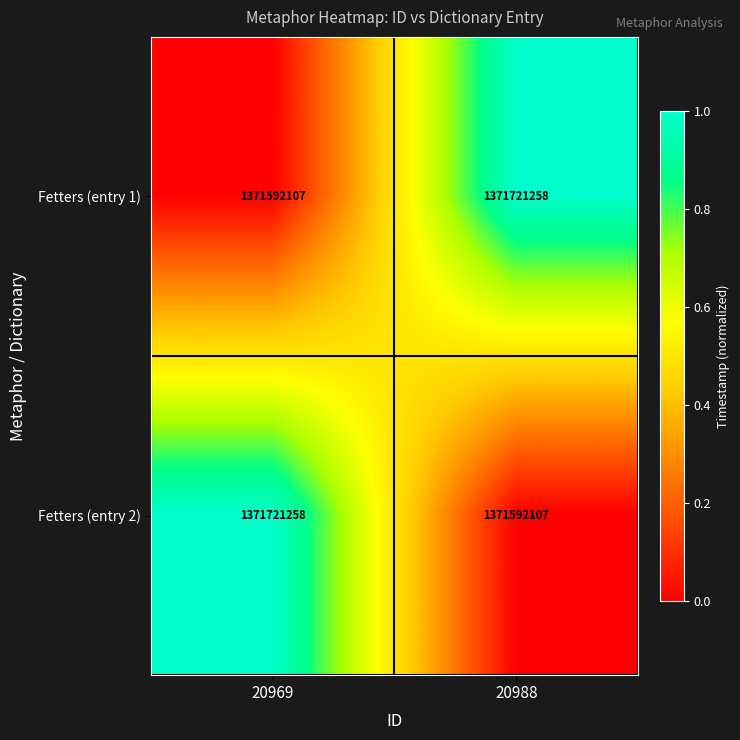

What is the spread (max minus min) of values at 20969?

129151